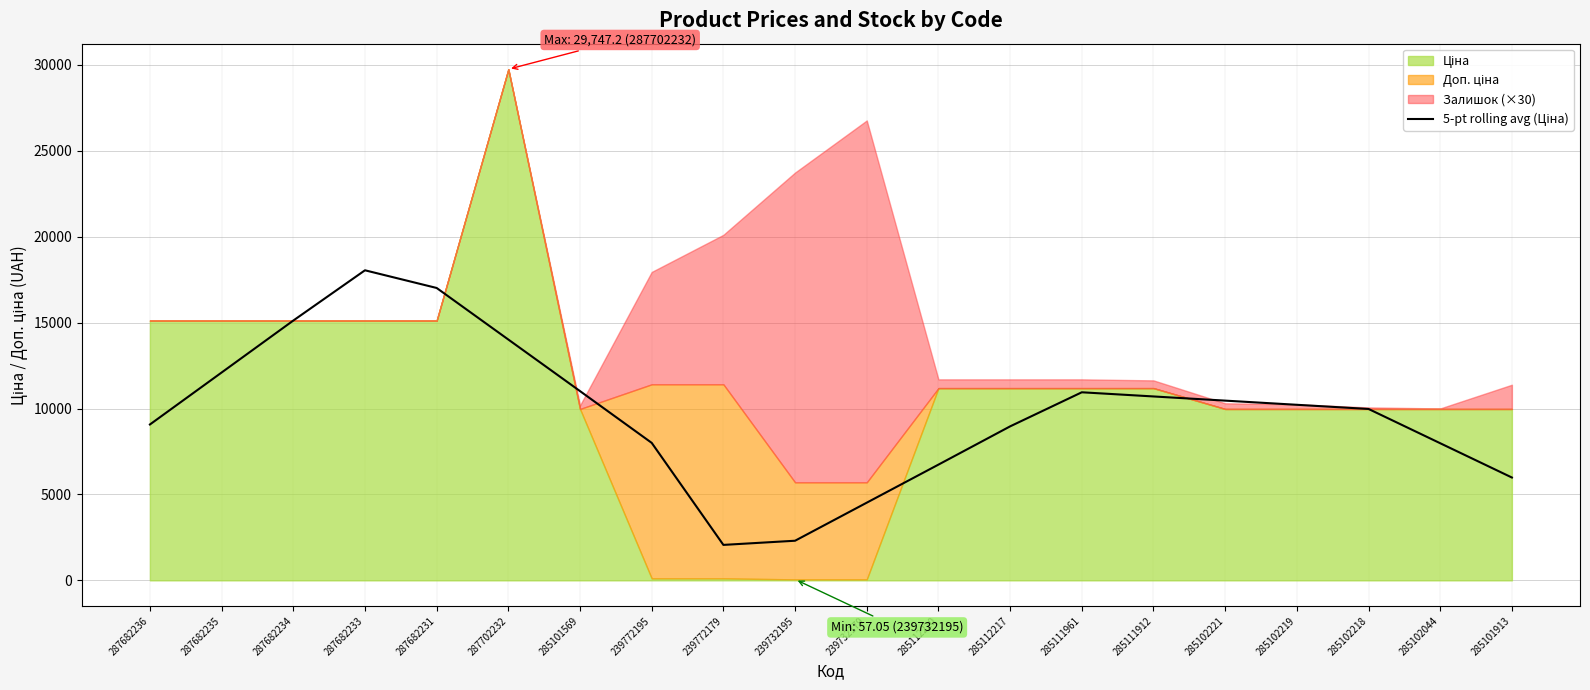

Does the chart have visible grid lines?

Yes